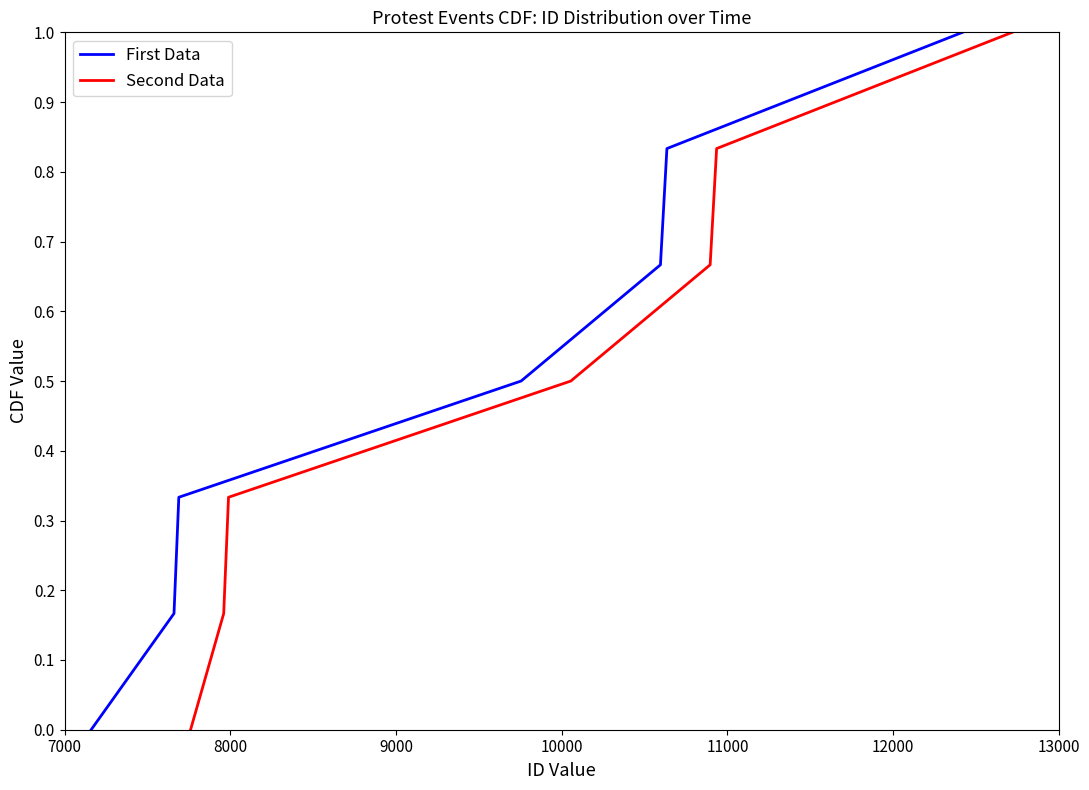

At which category is the sum across all series the highest?

13000